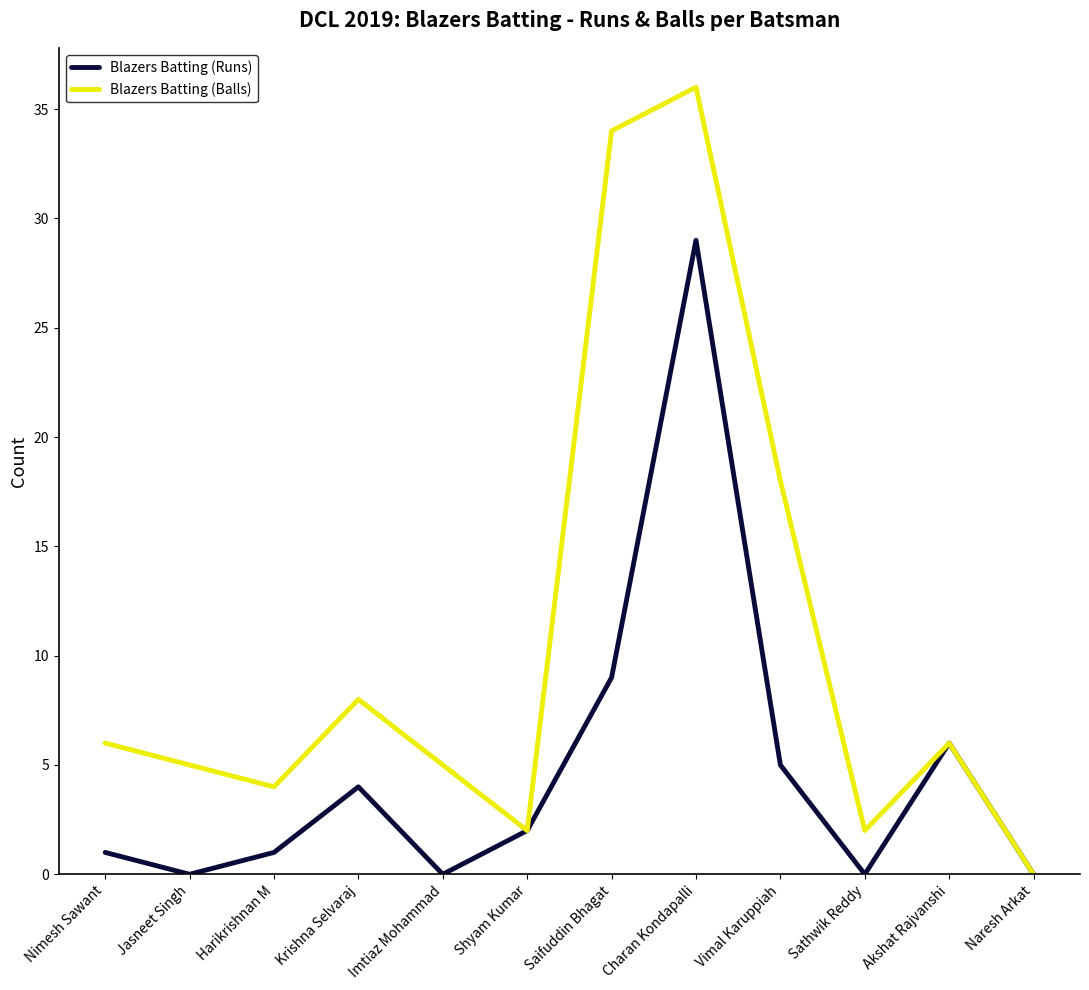

Rank the series by their maximum value, from lowest to highest.

Blazers Batting (Runs), Blazers Batting (Balls)